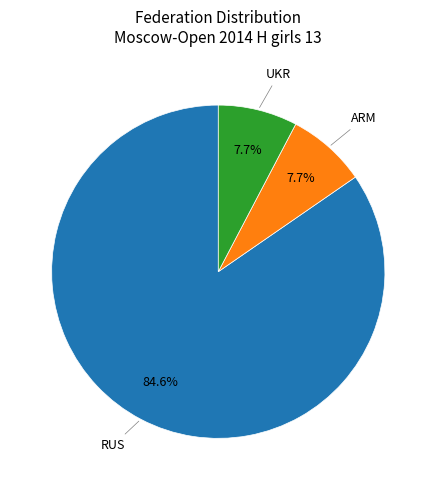

How many slices are in this pie chart?

3